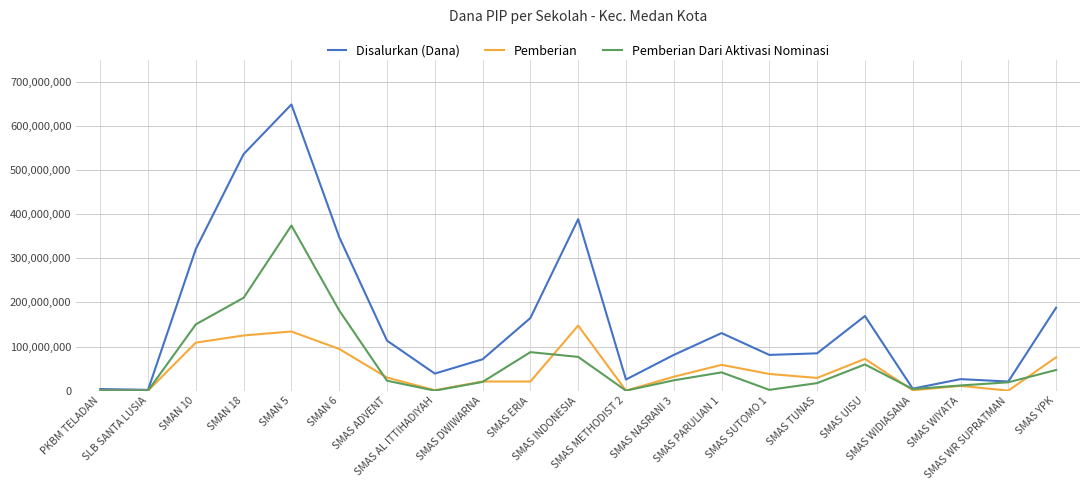

Does the chart have visible grid lines?

Yes